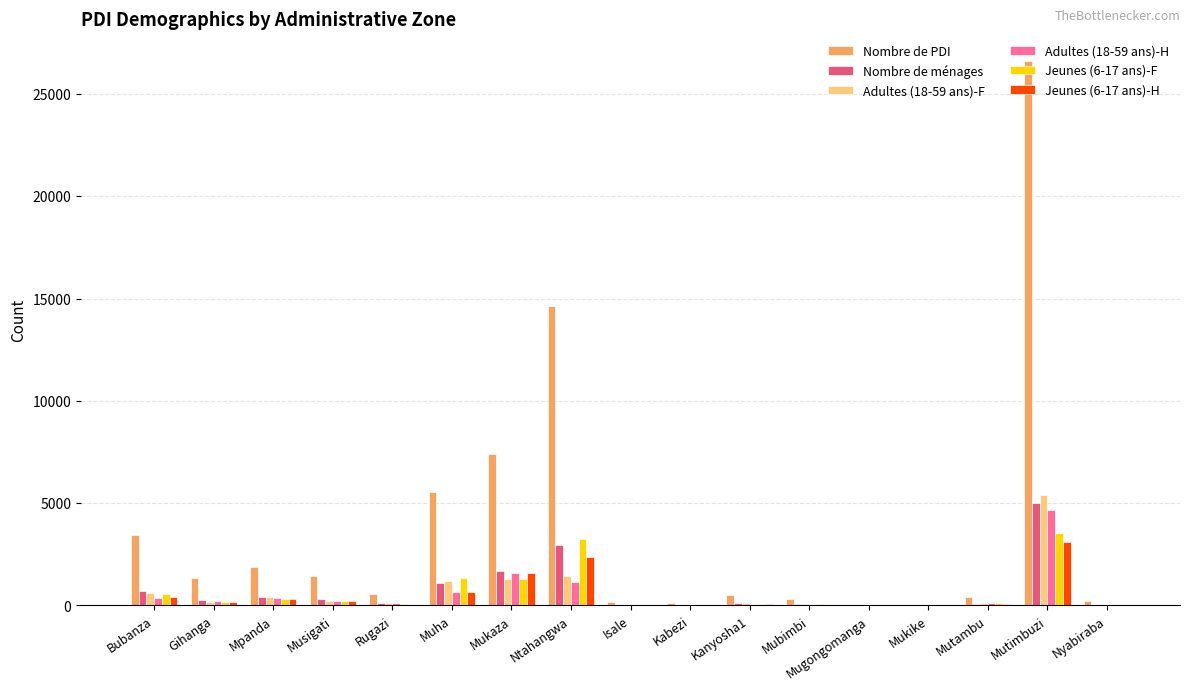

At which label does Adultes (18-59 ans)-H reach its peak?

Mutimbuzi